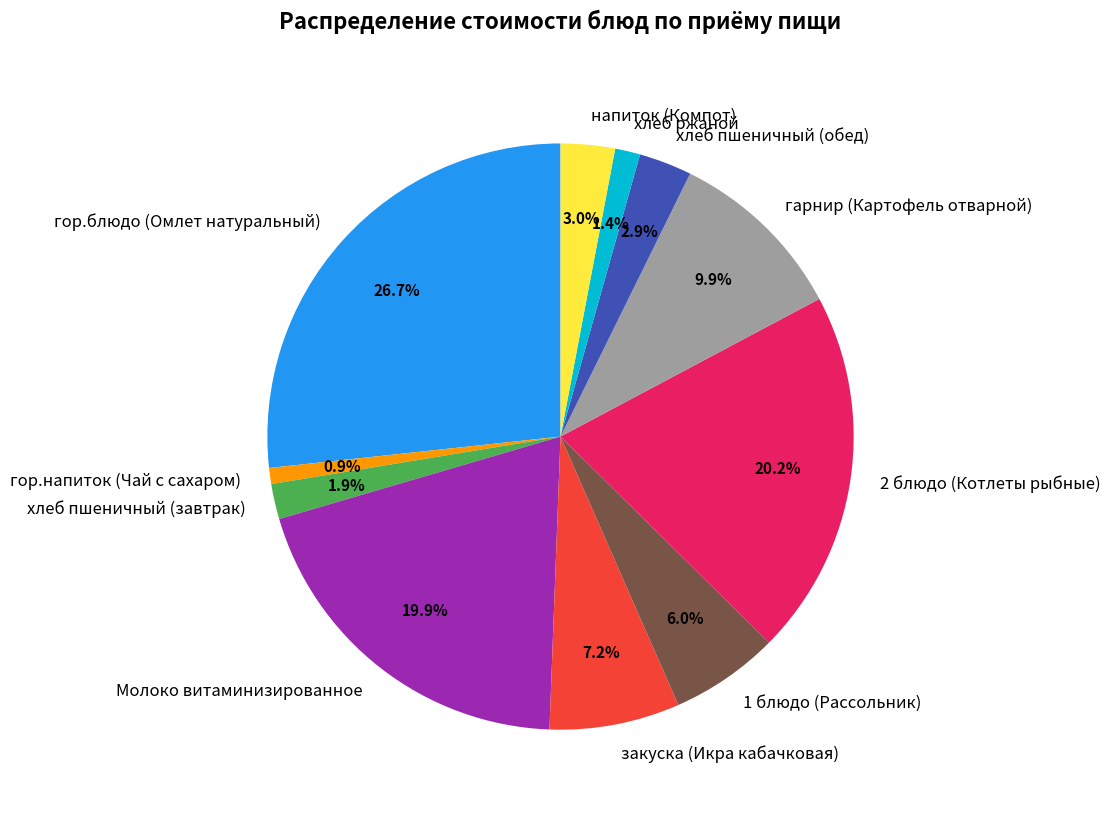

Do Молоко витаминизированное and гор.напиток (Чай с сахаром) together represent more than half of the pie?

No